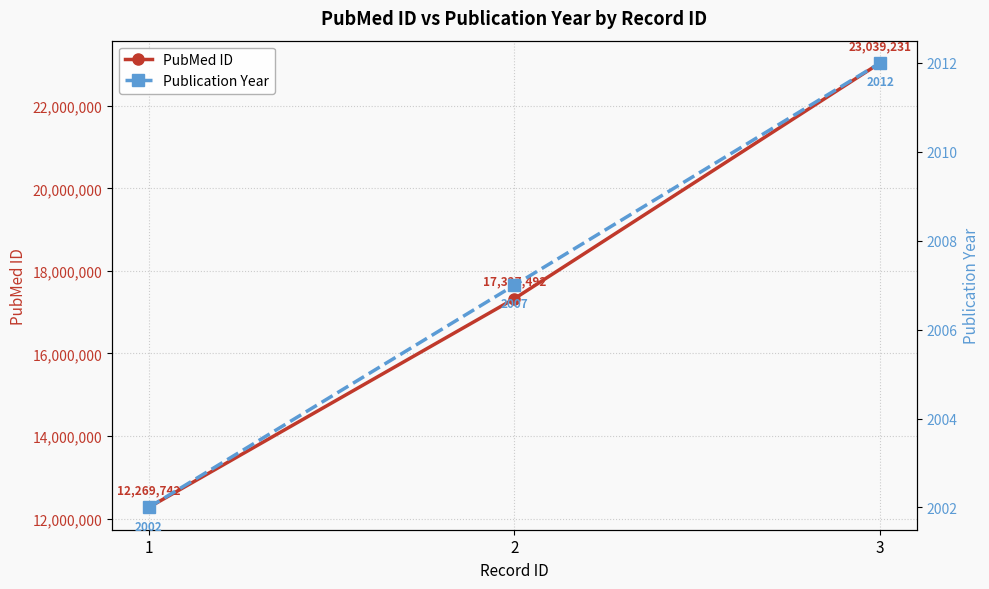

Between 1 and 2, which series saw the biggest shift?

PubMed ID